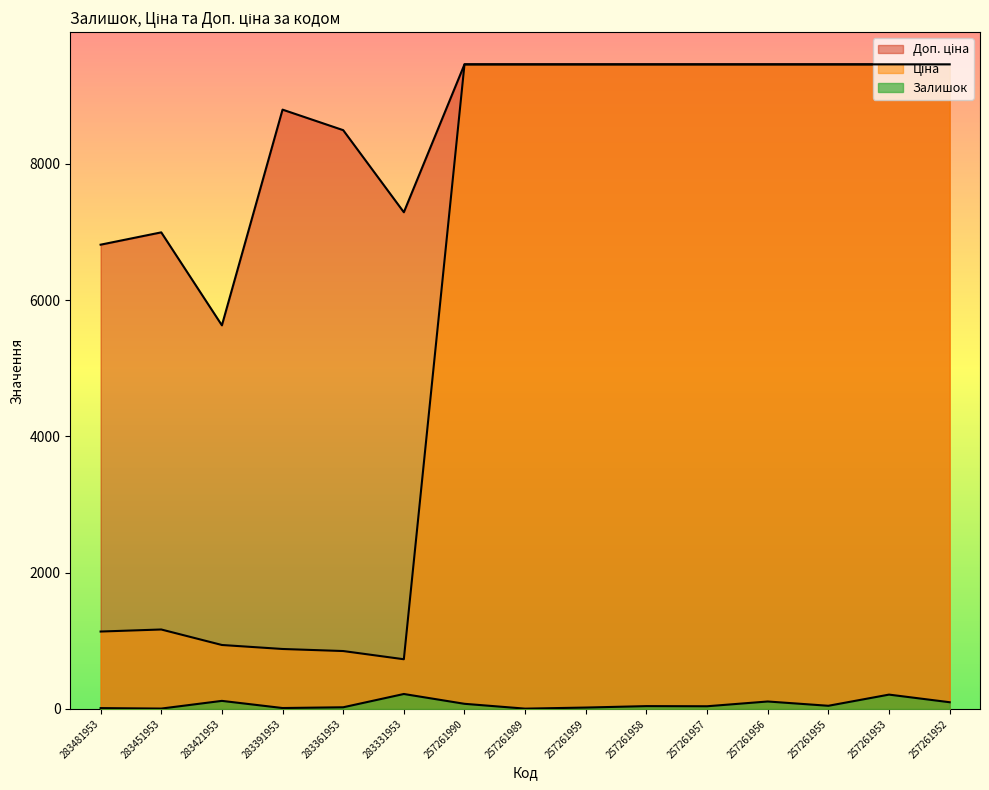

At which category does the chart reach its peak across all series?

257261990